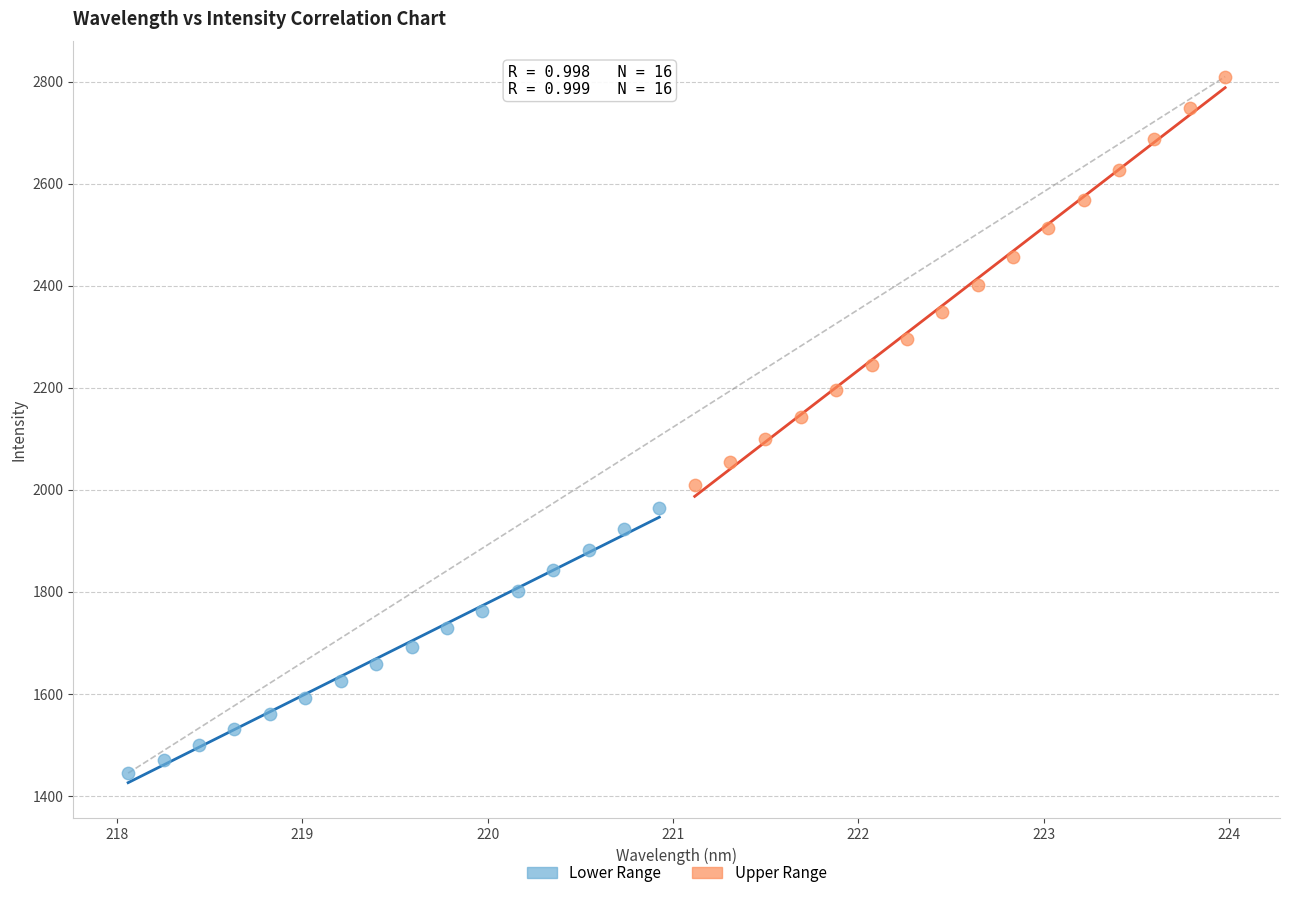

Which series contains the highest Y value?

Upper Range